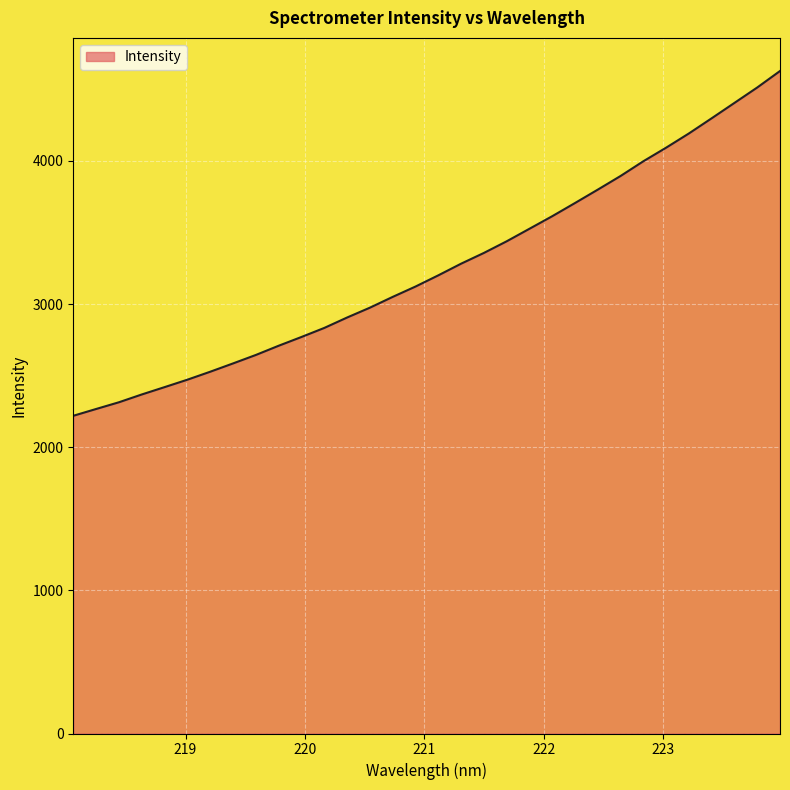

What is the minimum value shown in the chart?

2219.6